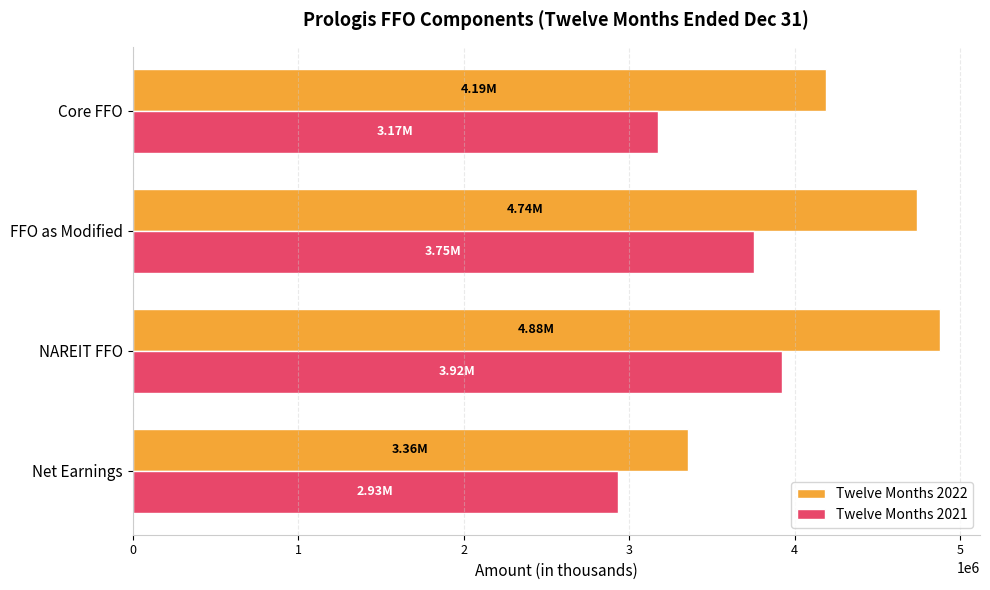

At which label is Twelve Months 2022 closest to 4118059?

Core FFO